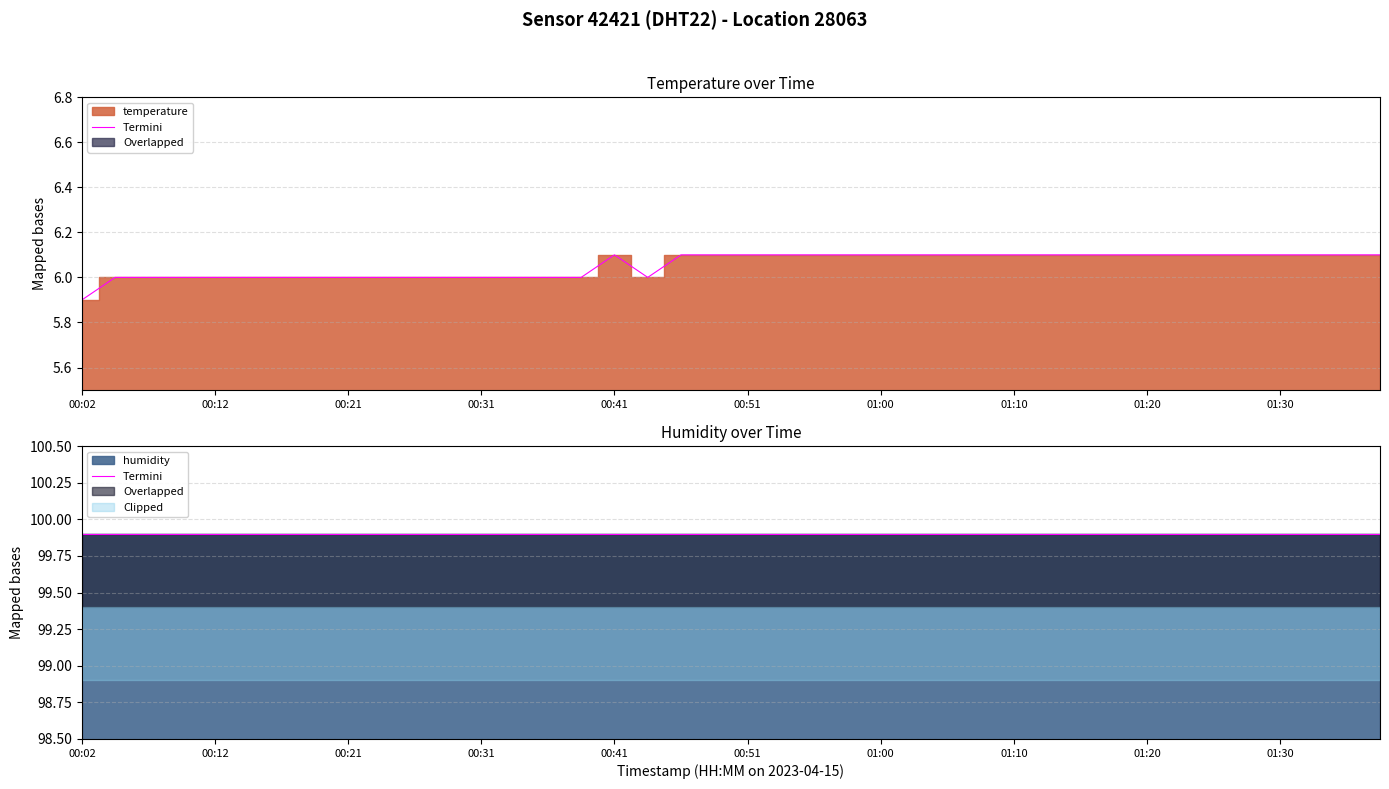

Reading right to left, transcribe all the data shown in this chart.

01:37=6.1	01:35=6.1	01:32=6.1	01:30=6.1	01:27=6.1	01:25=6.1	01:22=6.1	01:20=6.1	01:18=6.1	01:15=6.1	01:13=6.1	01:10=6.1	01:08=6.1	01:05=6.1	01:03=6.1	01:00=6.1	00:58=6.1	00:55=6.1	00:53=6.1	00:51=6.1	00:48=6.1	00:46=6.1	00:43=6.0	00:41=6.1	00:38=6.0	00:36=6.0	00:33=6.0	00:31=6.0	00:29=6.0	00:26=6.0	00:24=6.0	00:21=6.0	00:19=6.0	00:16=6.0	00:14=6.0	00:12=6.0	00:09=6.0	00:07=6.0	00:04=6.0	00:02=5.9